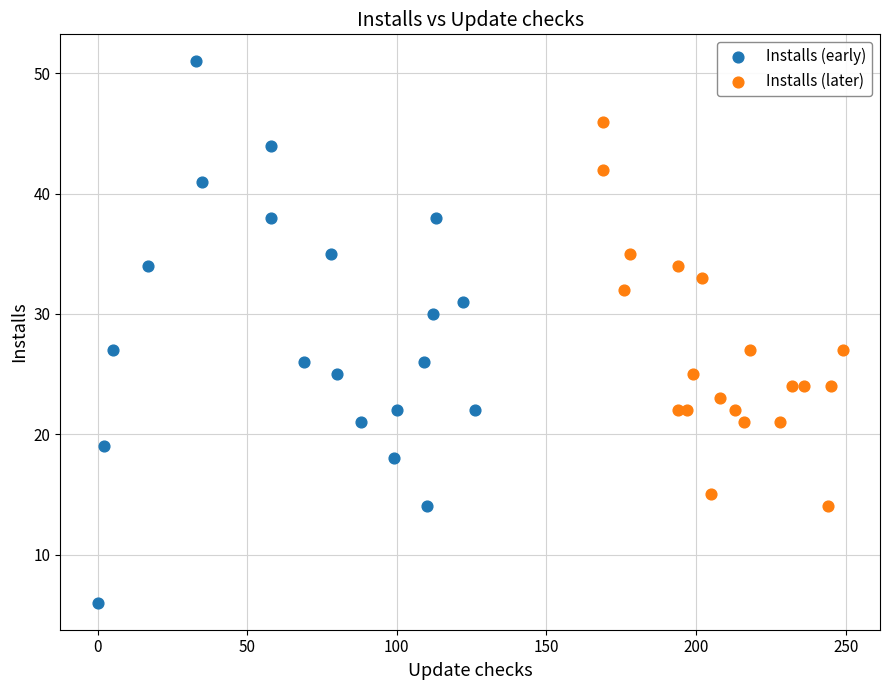

Which series has the widest spread of Y values?

Installs (early)